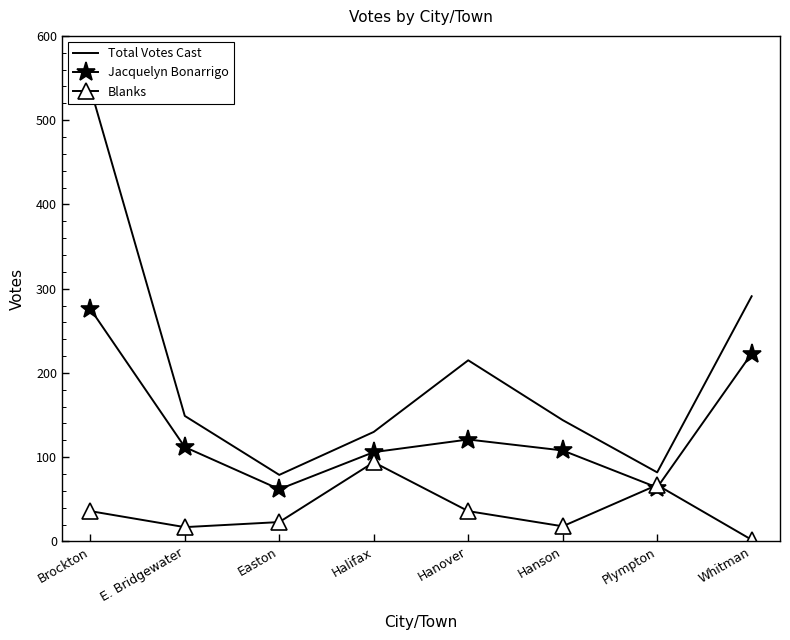

What is the sum of all Blanks values?

293